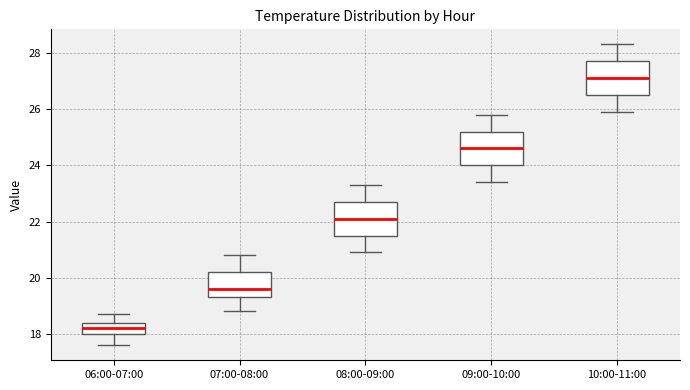

Reading left to right, read every box against the y-axis: the position of its median line, the range the box covers, and the ends of its whiskers. The values are not printed on the chart, so give them approximately, as read against the axis.

06:00-07:00: median 18.2, box 18.0 to 18.4, whiskers 17.6 to 18.8
07:00-08:00: median 19.6, box 19.4 to 20.2, whiskers 18.8 to 20.8
08:00-09:00: median 22.2, box 21.6 to 22.8, whiskers 21.0 to 23.4
09:00-10:00: median 24.6, box 24.0 to 25.2, whiskers 23.4 to 25.8
10:00-11:00: median 27.2, box 26.6 to 27.8, whiskers 26.0 to 28.4